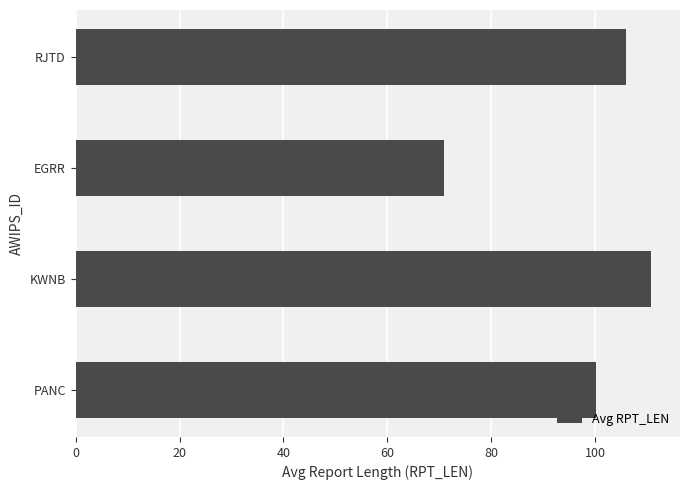

Which has a higher value, RJTD or EGRR?

RJTD